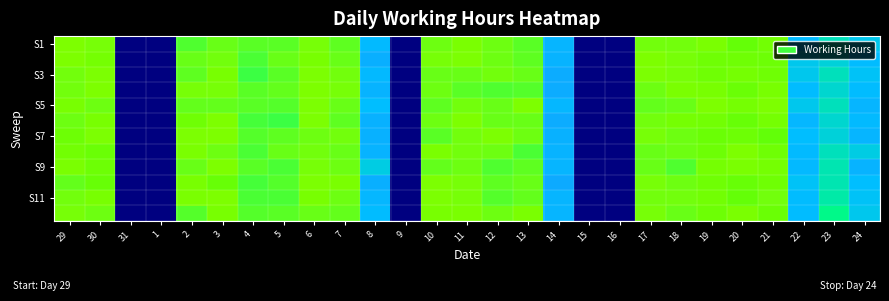

How many distinct data groups are displayed?

12